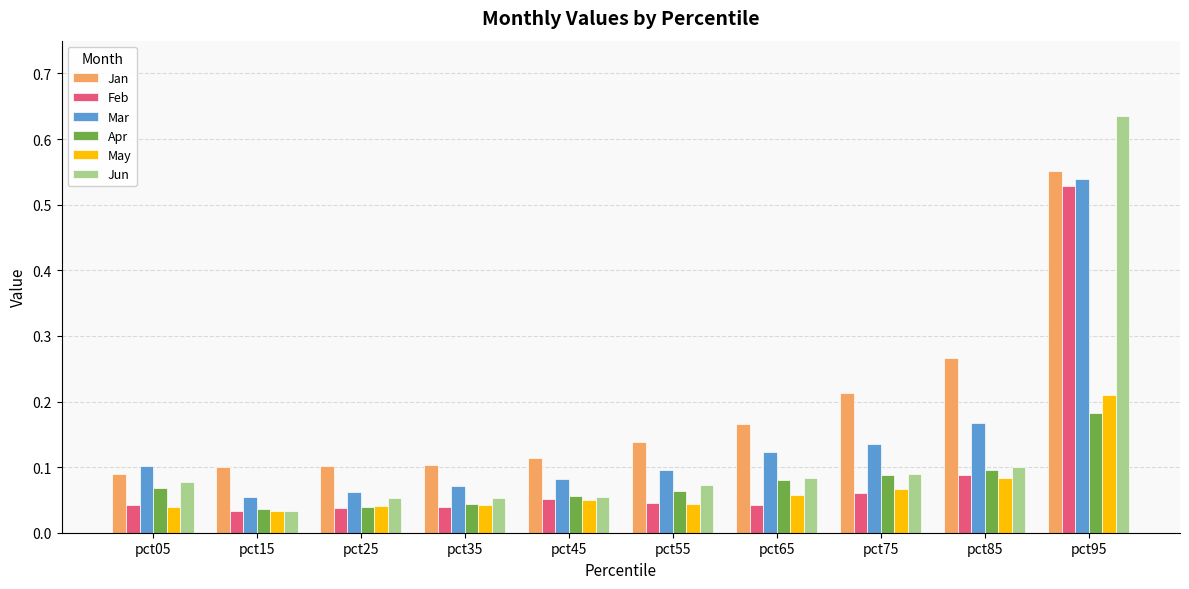

Which label corresponds to the largest value in the chart?

pct95